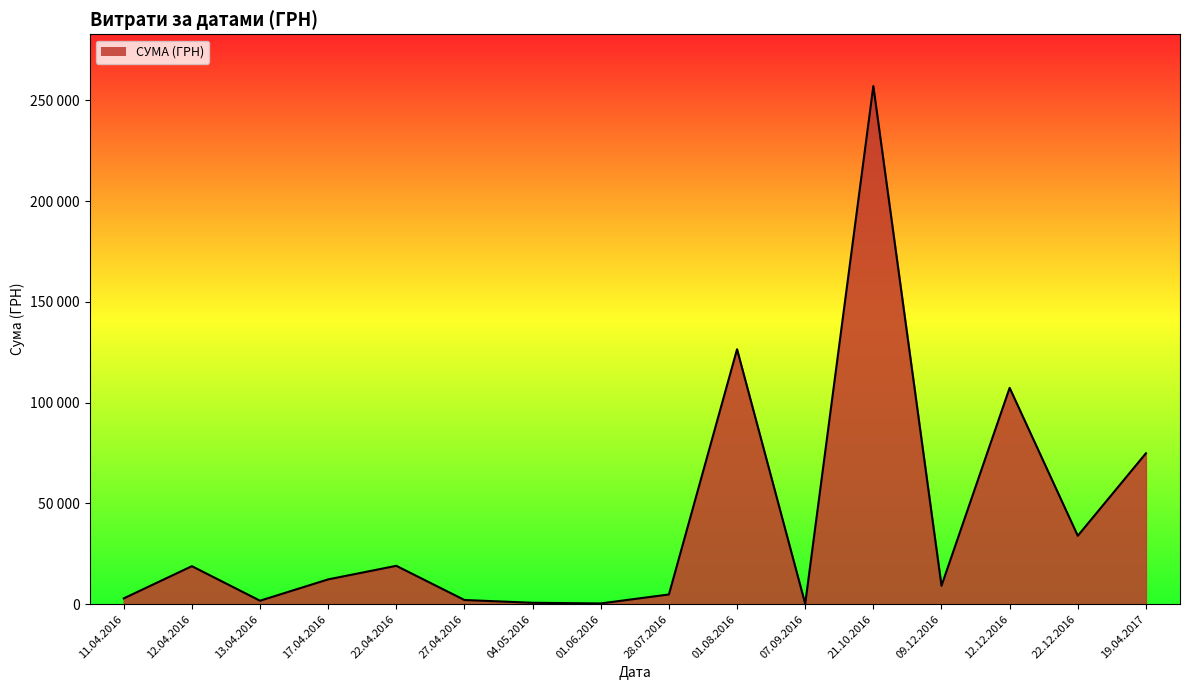

True or false: there are more than 1 points higher than both neighbors.

True